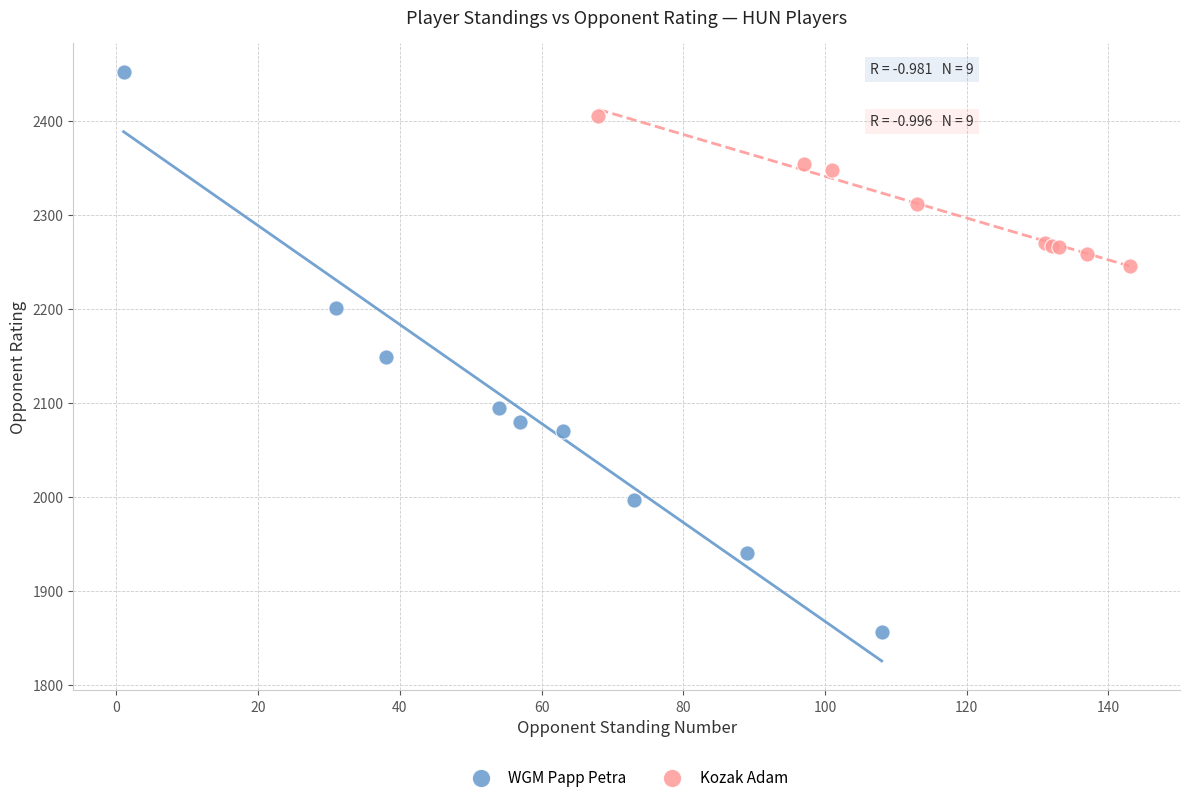

Which series reaches the maximum Y coordinate?

WGM Papp Petra